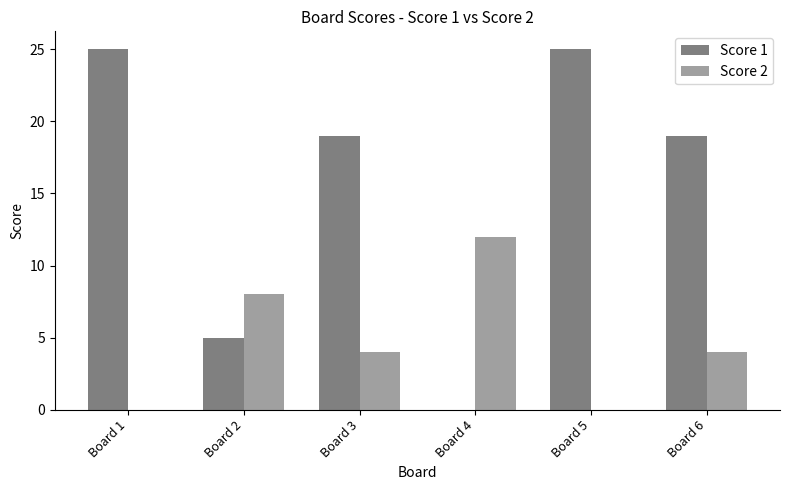

Are the bars horizontal?

No